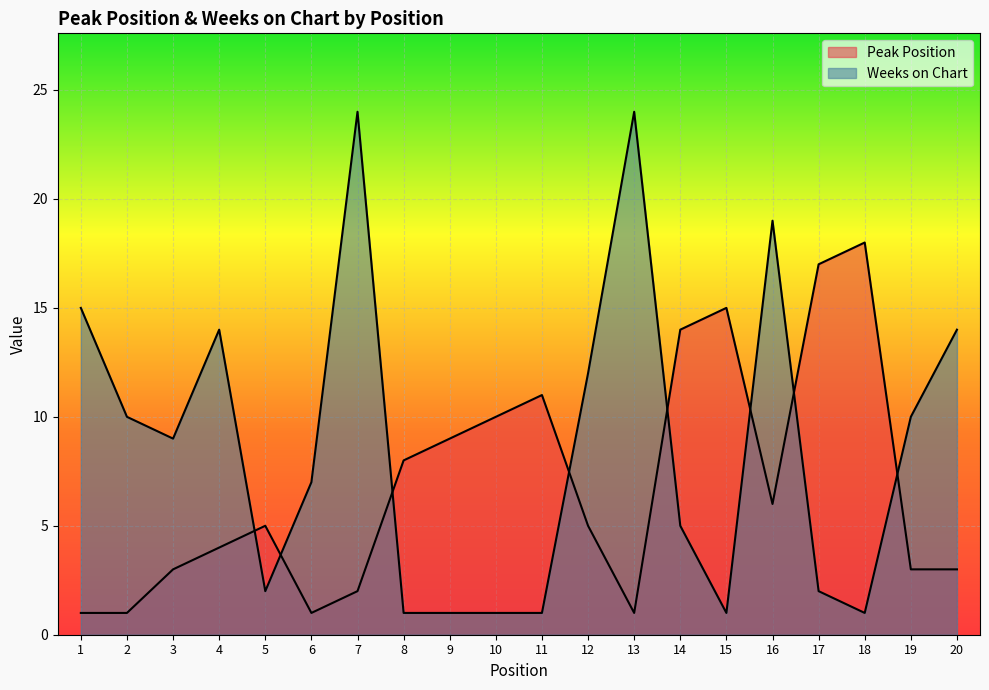

Is it true that Weeks on Chart equals 6 at 19?

False